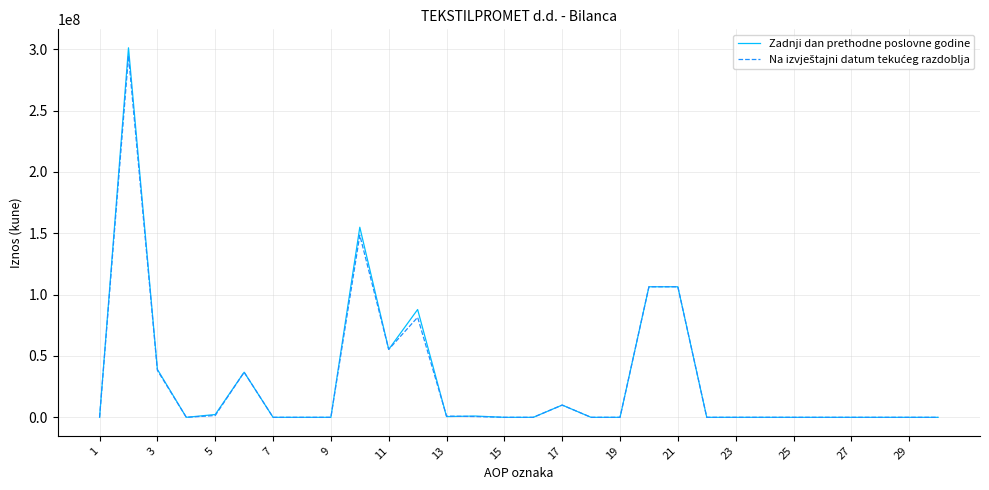

Which series has the largest range (max minus min)?

Zadnji dan prethodne poslovne godine